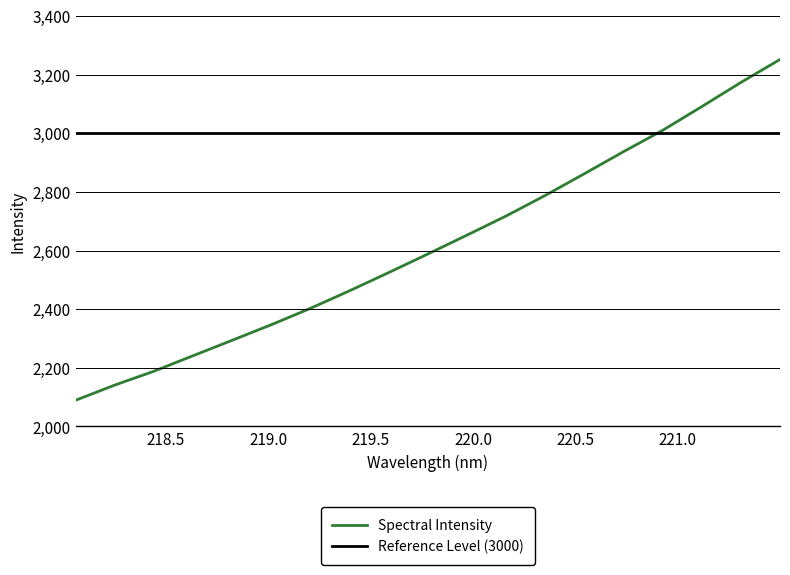

What is the highest value of the Spectral Intensity series?

3251.6